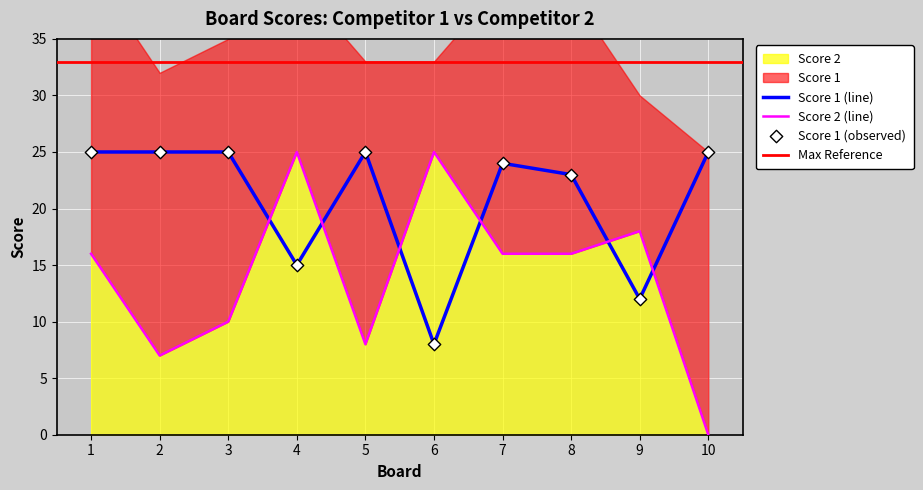

At which category is the sum across all series the highest?

1